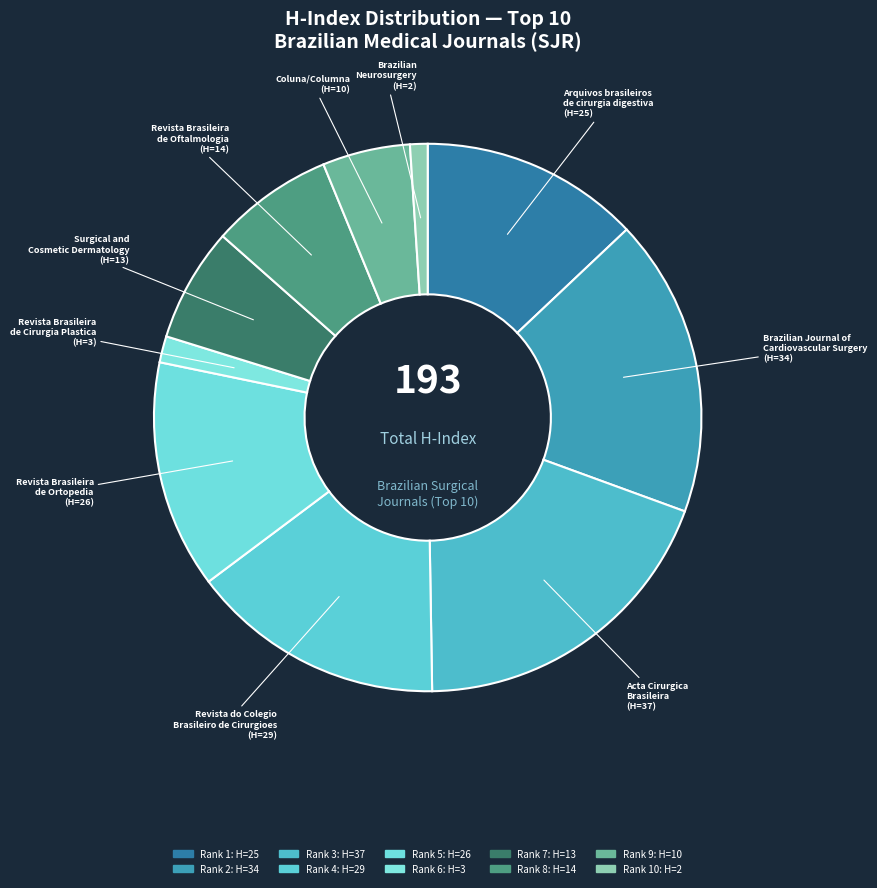

How many slices are in this pie chart?

10